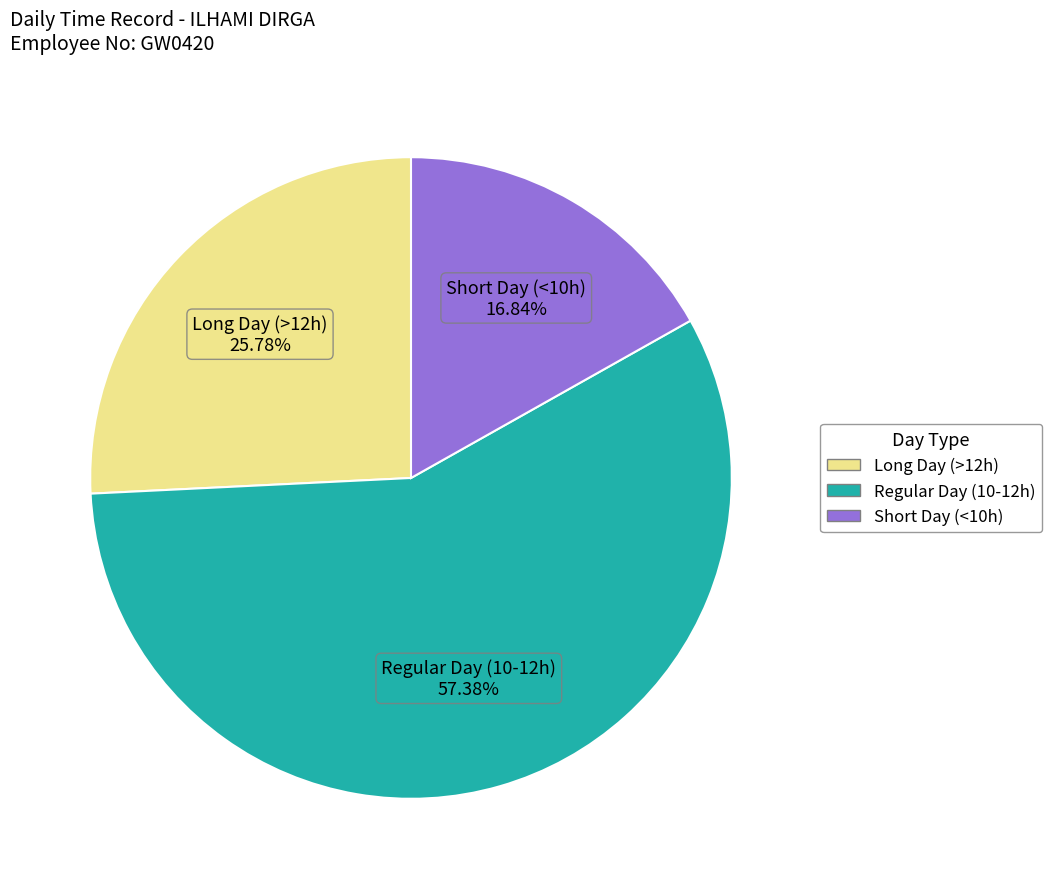

How many segments does this pie chart have?

3